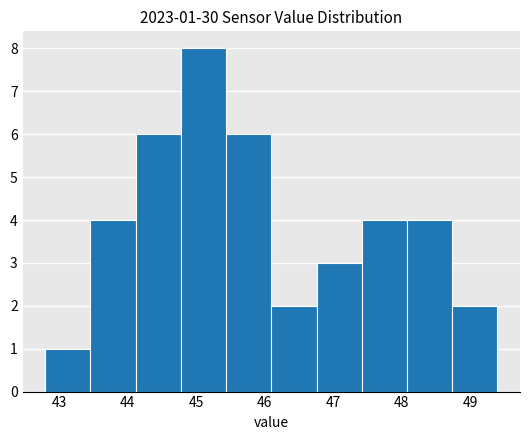

Over which range of the x-axis is the bar tallest?

44.78 to 45.44